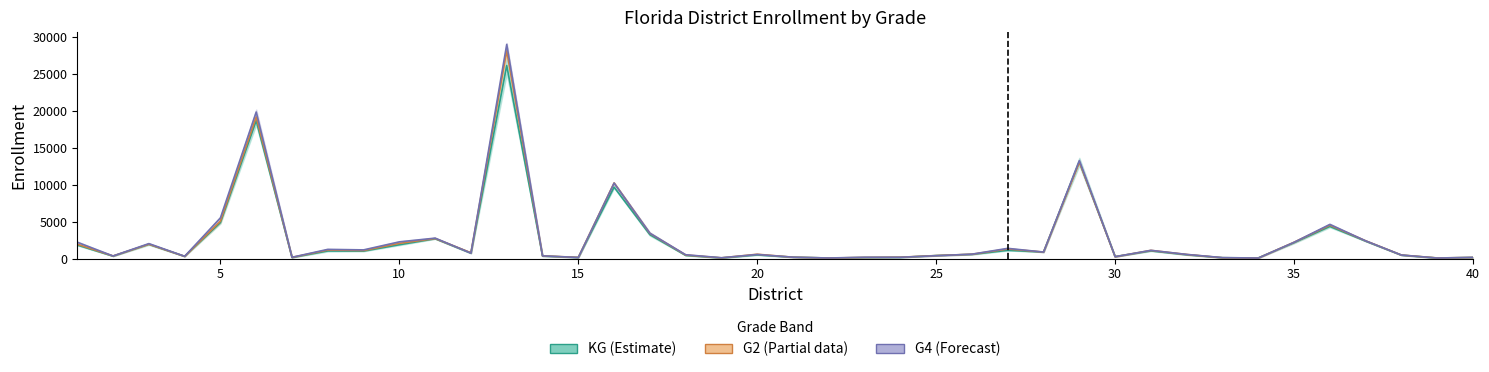

The value of KG mid at 27 is 512.5. True or false?

False